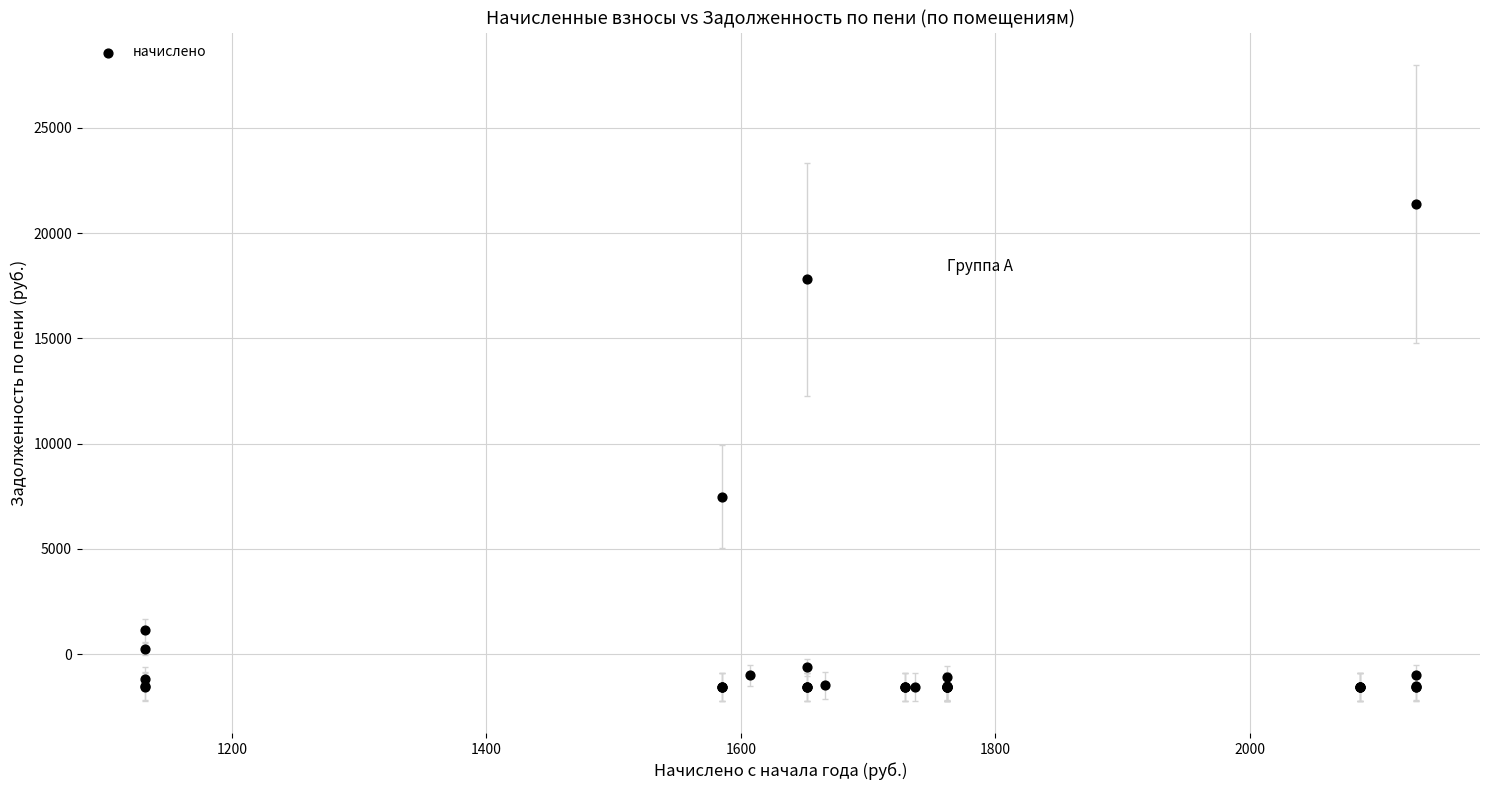

What Y value in the scatter plot is closest to 9913?

7476.3